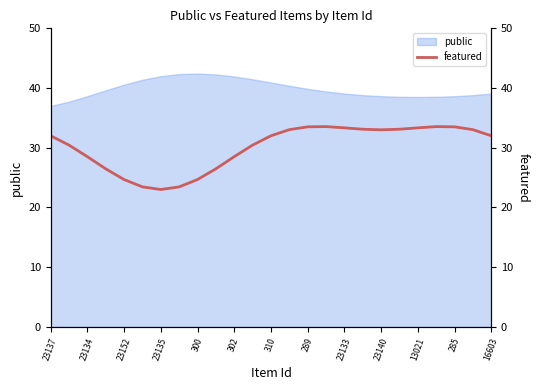

Is it true that public equals 42.4 at 300?

True